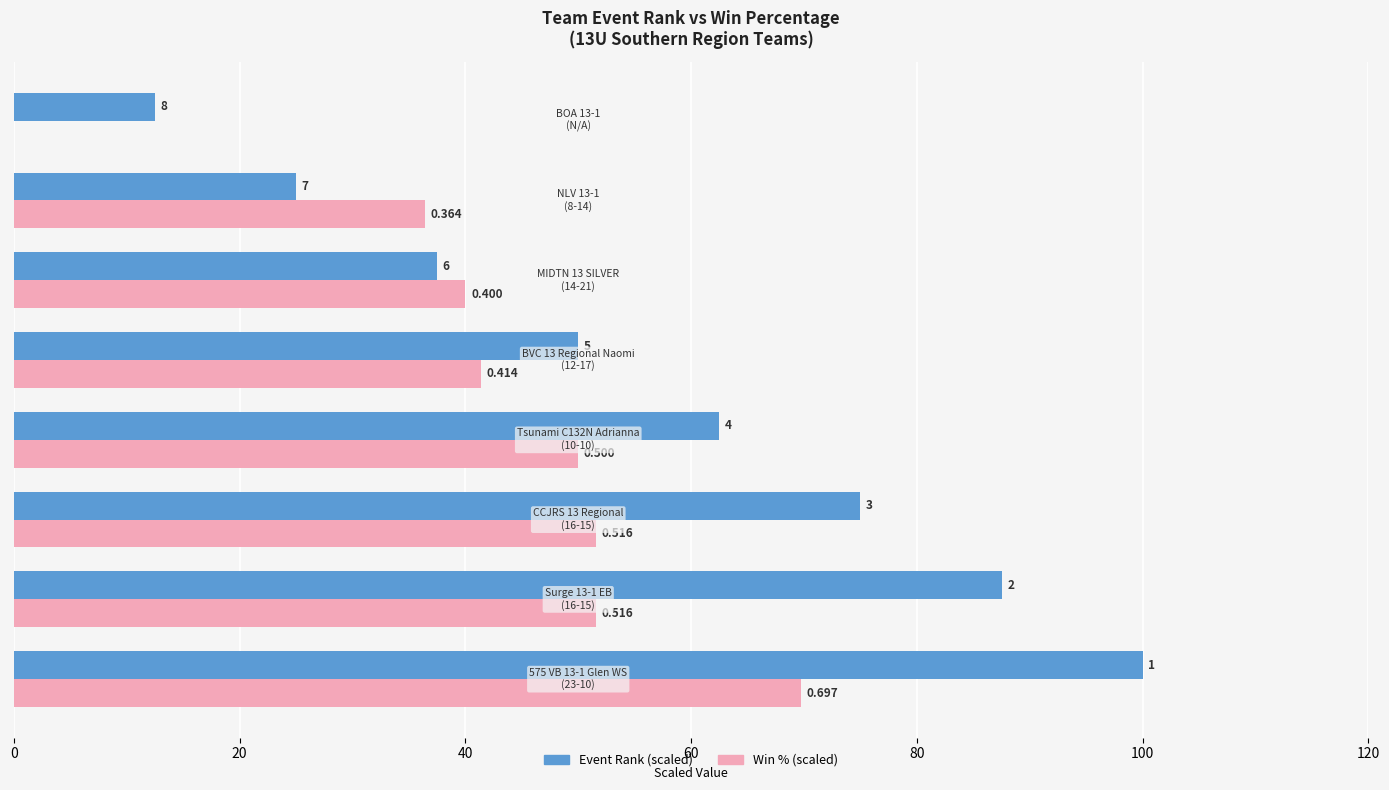

What is the maximum value for Event Rank (scaled)?

100.0